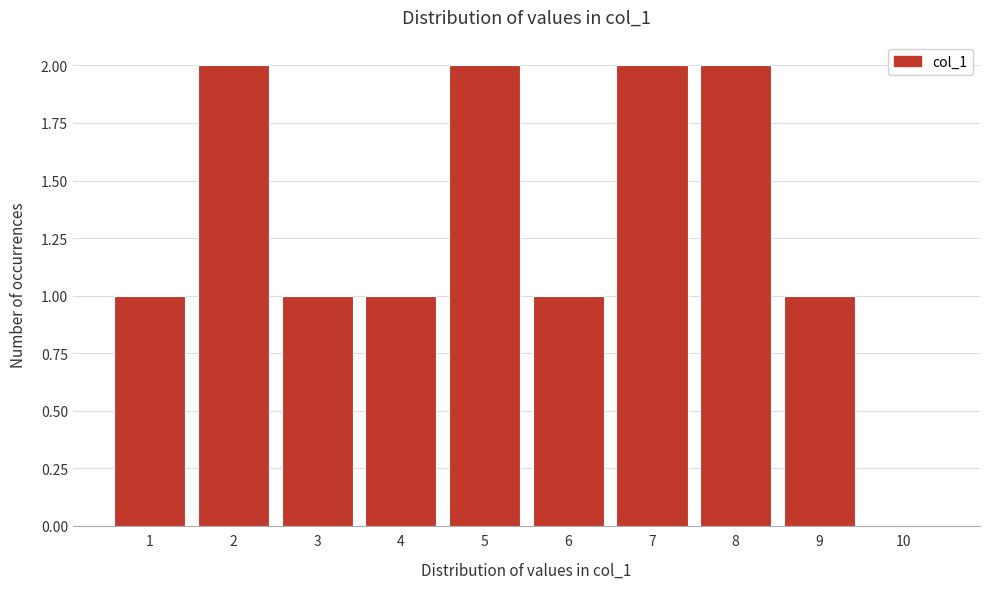

Reading left to right, list all the values displayed in this chart.

1=1	2=2	3=1	4=1	5=2	6=1	7=2	8=2	9=1	10=0